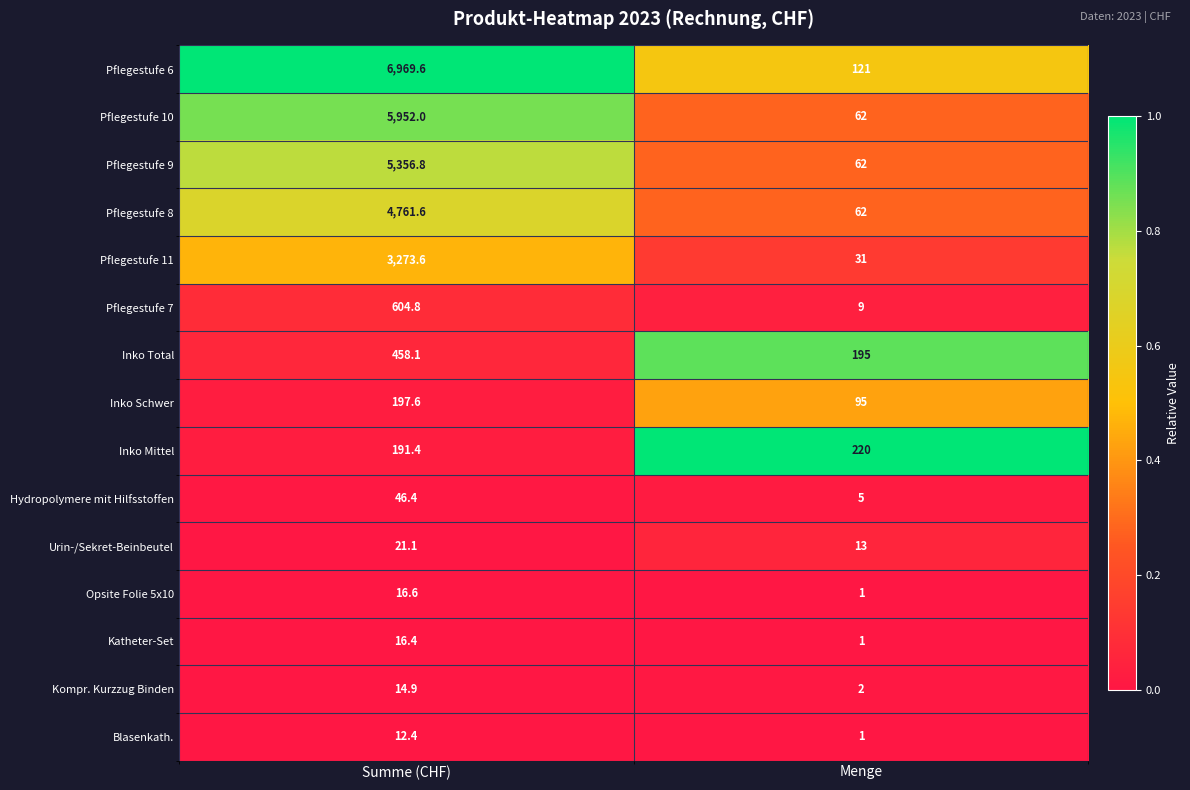

How many series are shown in this chart?

15